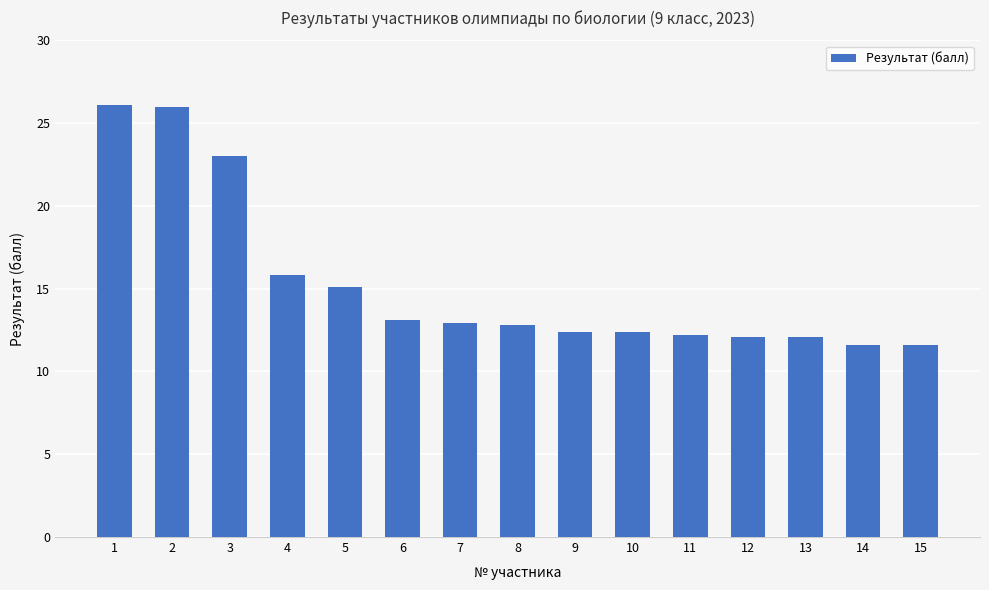

What is the average value?

15.3